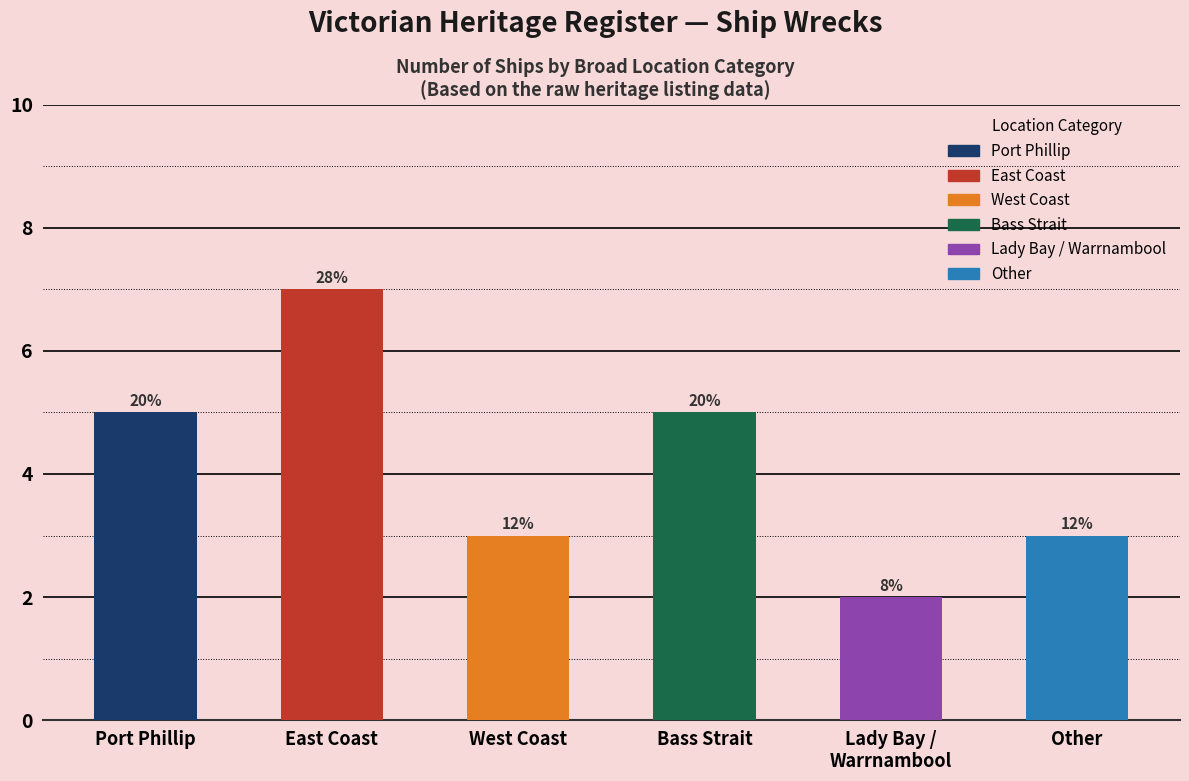

Reading left to right, list all the values displayed in this chart.

Port Phillip=5	East Coast=7	West Coast=3	Bass Strait=5	Lady Bay /
Warrnambool=2	Other=3